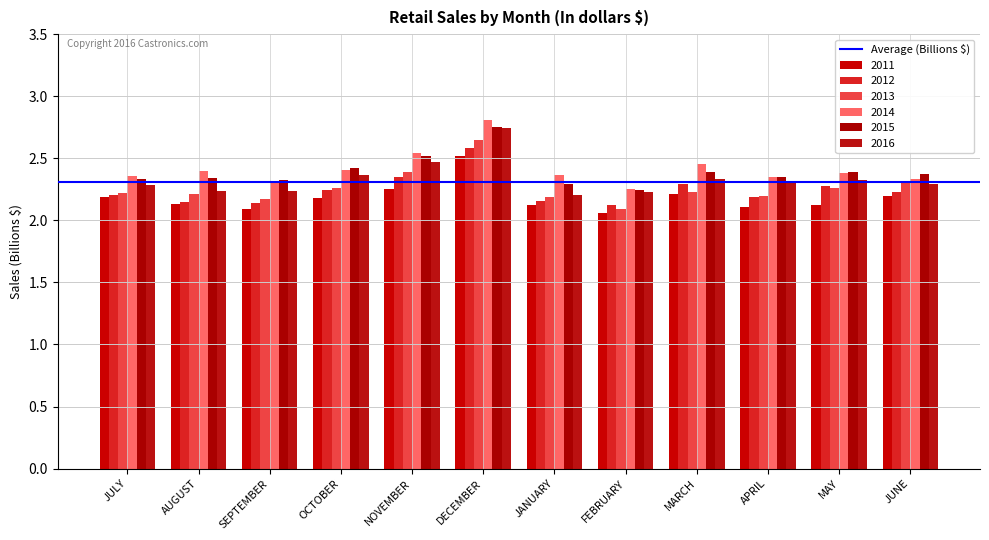

At how many categories does at least one series exceed 2?

12